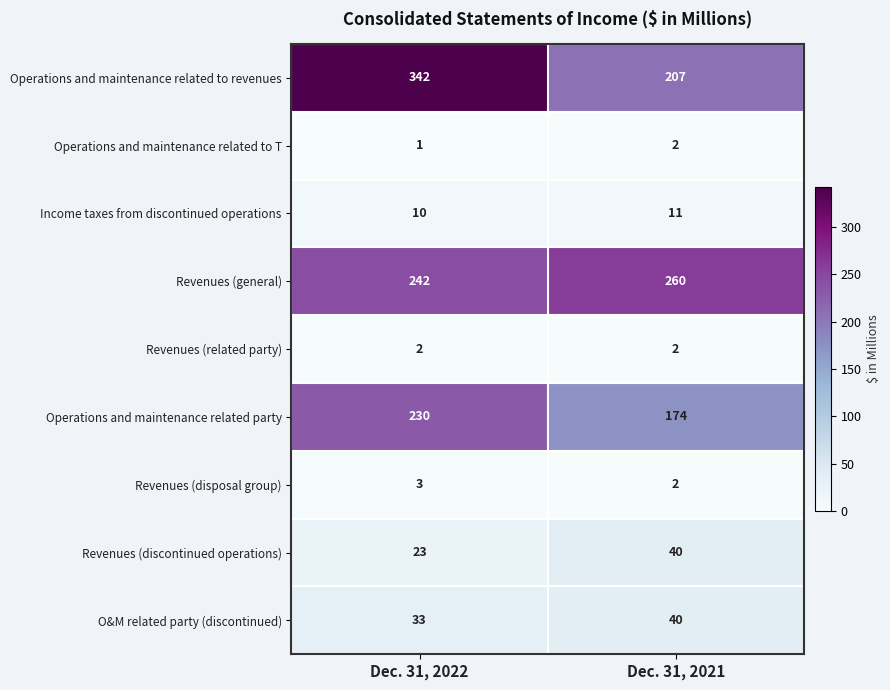

What is the approximate value of Revenues (discontinued operations) at Dec. 31, 2022, to the nearest 5?

25